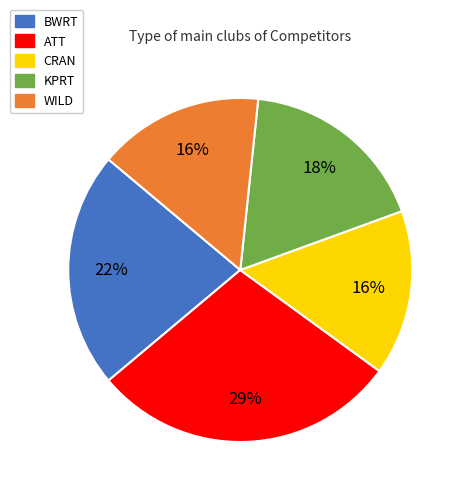

Does any single category account for the majority?

No